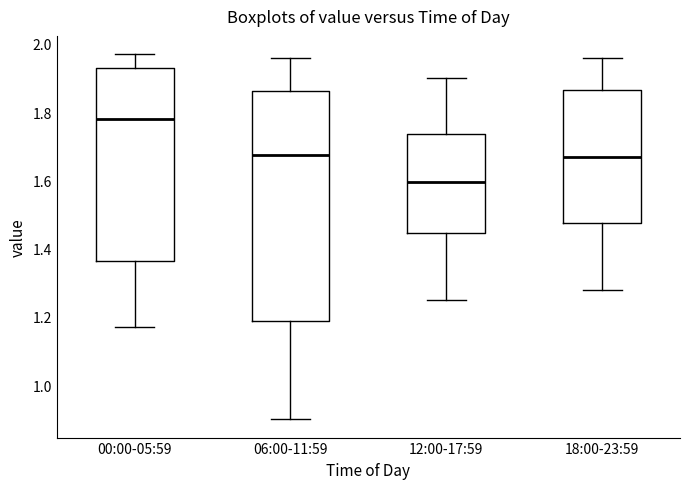

Which box has the lowest median line?

12:00-17:59